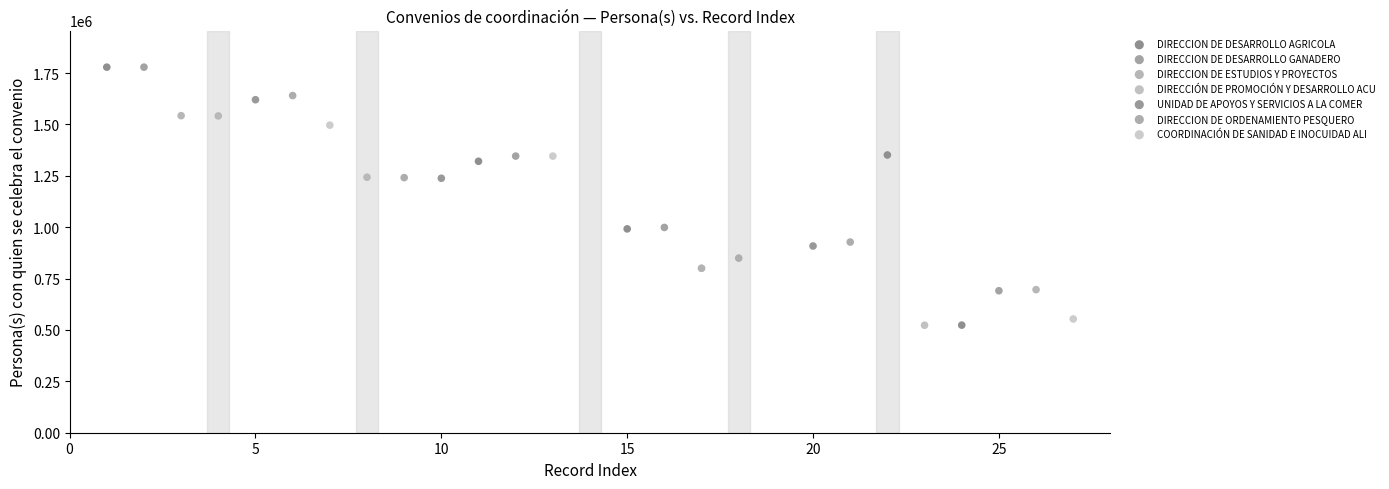

Which series has the widest spread of Y values?

DIRECCION DE DESARROLLO AGRICOLA